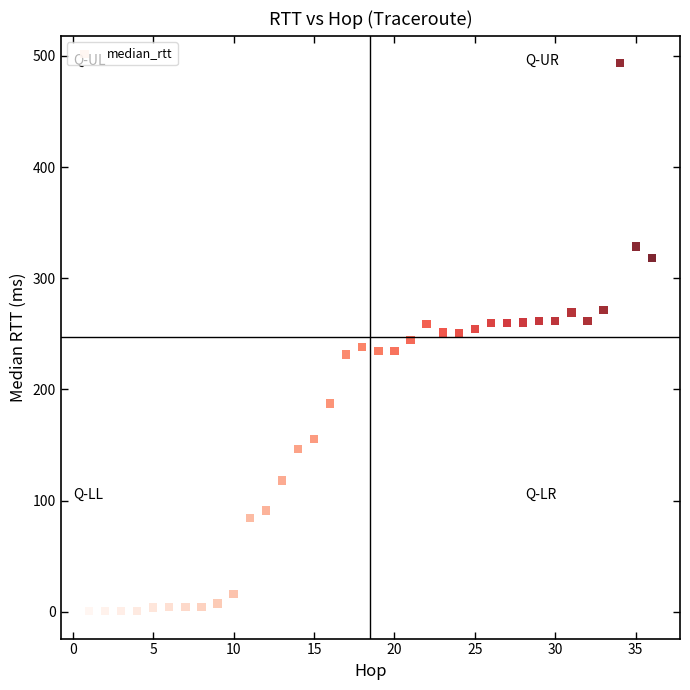

What is the range of Y values (max minus min)?

493.0